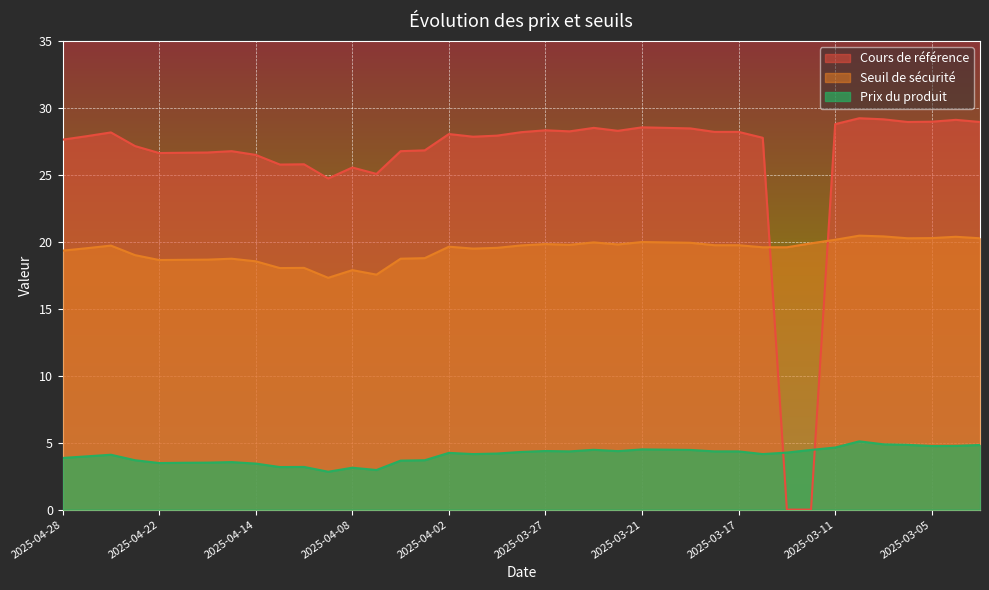

Which category has the lowest value in the Prix du produit series?

2025-04-09